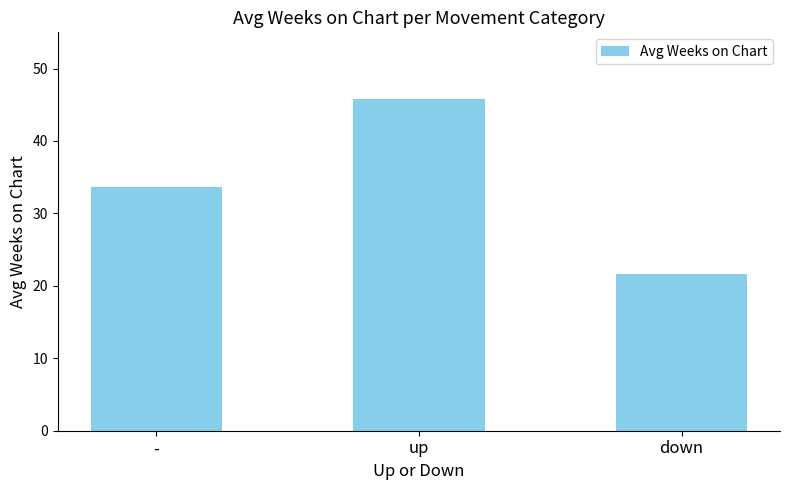

How many bars are there in total?

3